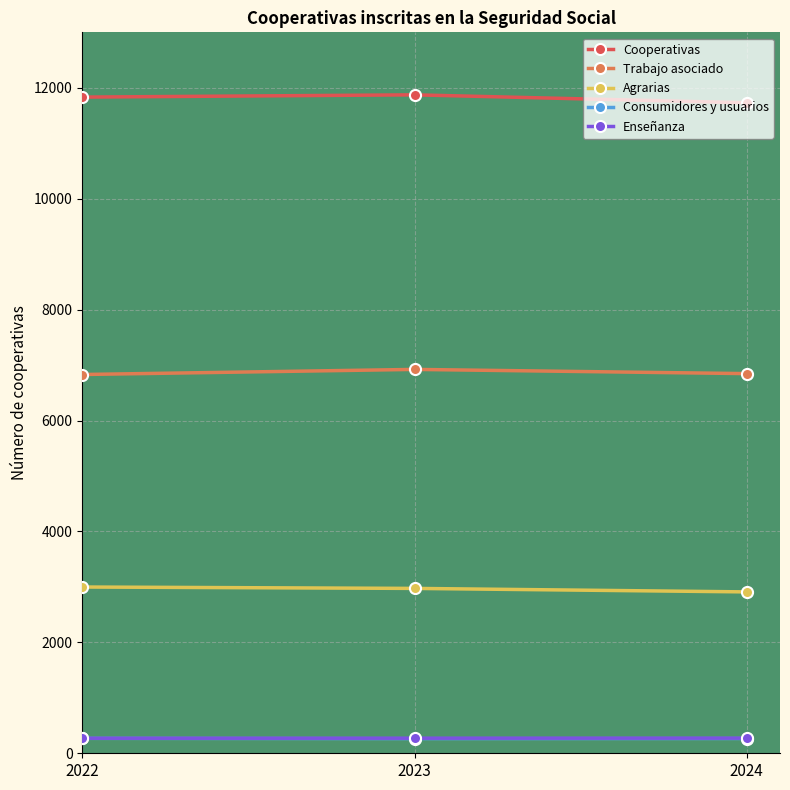

What is the difference between the second highest and minimum values in the Consumidores y usuarios series?

2